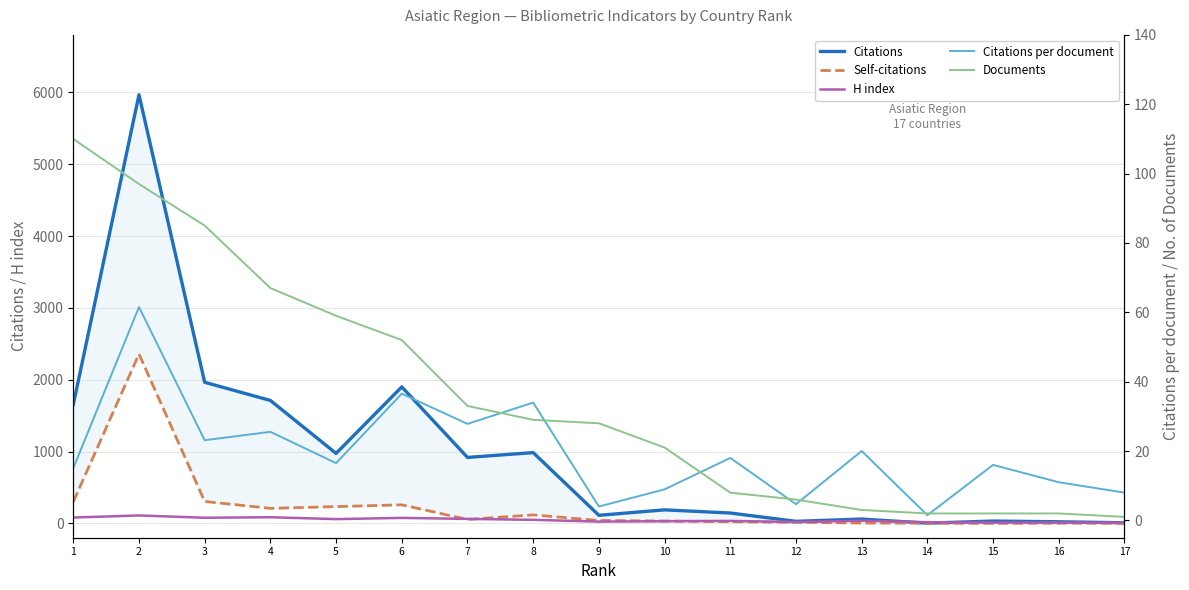

At 17, list the series in order from smallest to largest.

Self-citations, Documents, Citations, H index, Citations per document